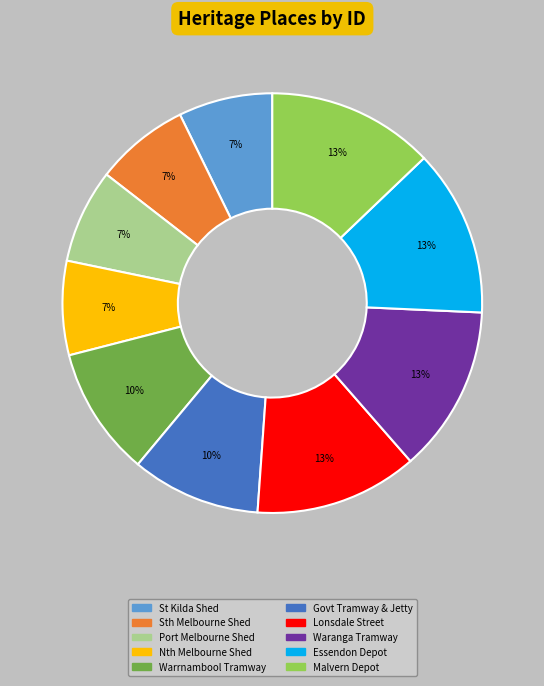

What percentage is the Lonsdale Street slice, to the nearest percent?

13%